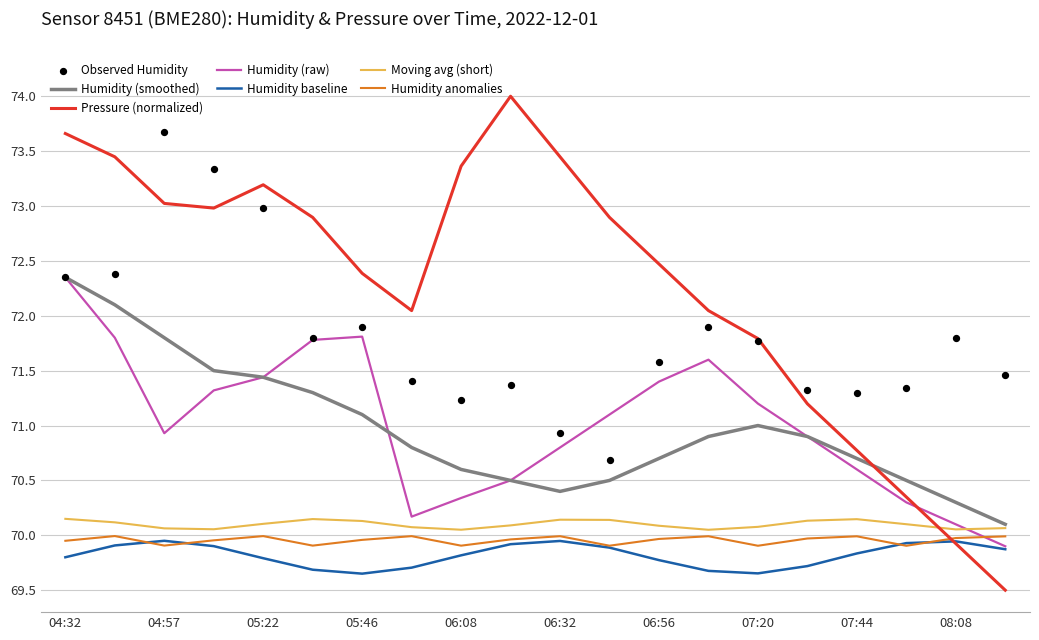

What value does the Pressure (normalized) series have at 04:32?

73.7